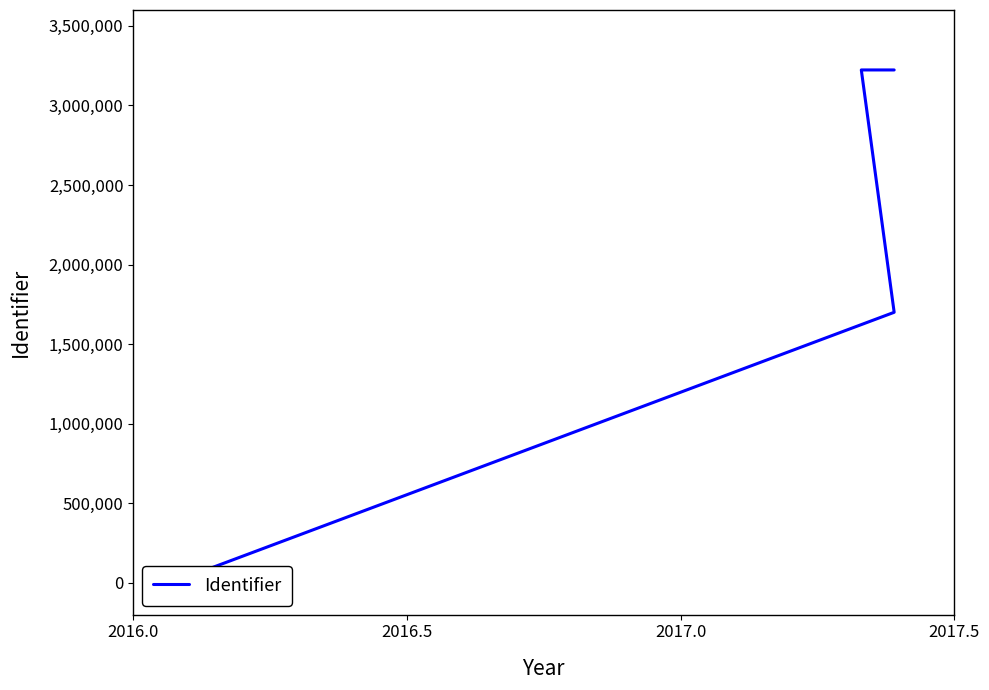

What is the approximate value at 2017.5, to the nearest 100?

3223200